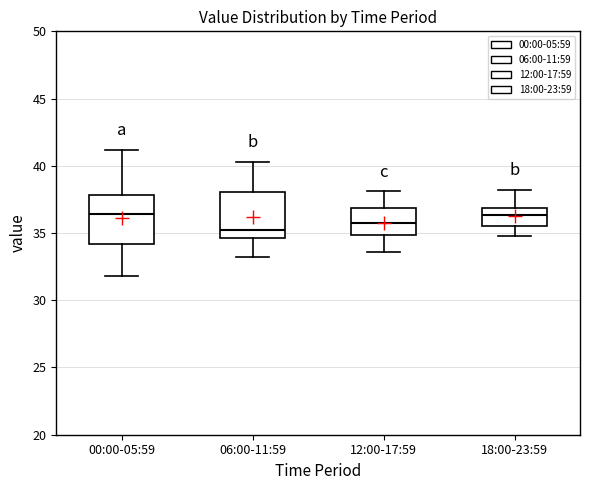

Reading left to right, read every box against the y-axis: the position of its median line, the range the box covers, and the ends of its whiskers. The values are not printed on the chart, so give them approximately, as read against the axis.

00:00-05:59: median 36.5, box 34.0 to 38.0, whiskers 32.0 to 41.0
06:00-11:59: median 35.5, box 34.5 to 38.0, whiskers 33.0 to 40.5
12:00-17:59: median 36.0, box 35.0 to 37.0, whiskers 33.5 to 38.0
18:00-23:59: median 36.5, box 35.5 to 37.0, whiskers 35.0 to 38.0